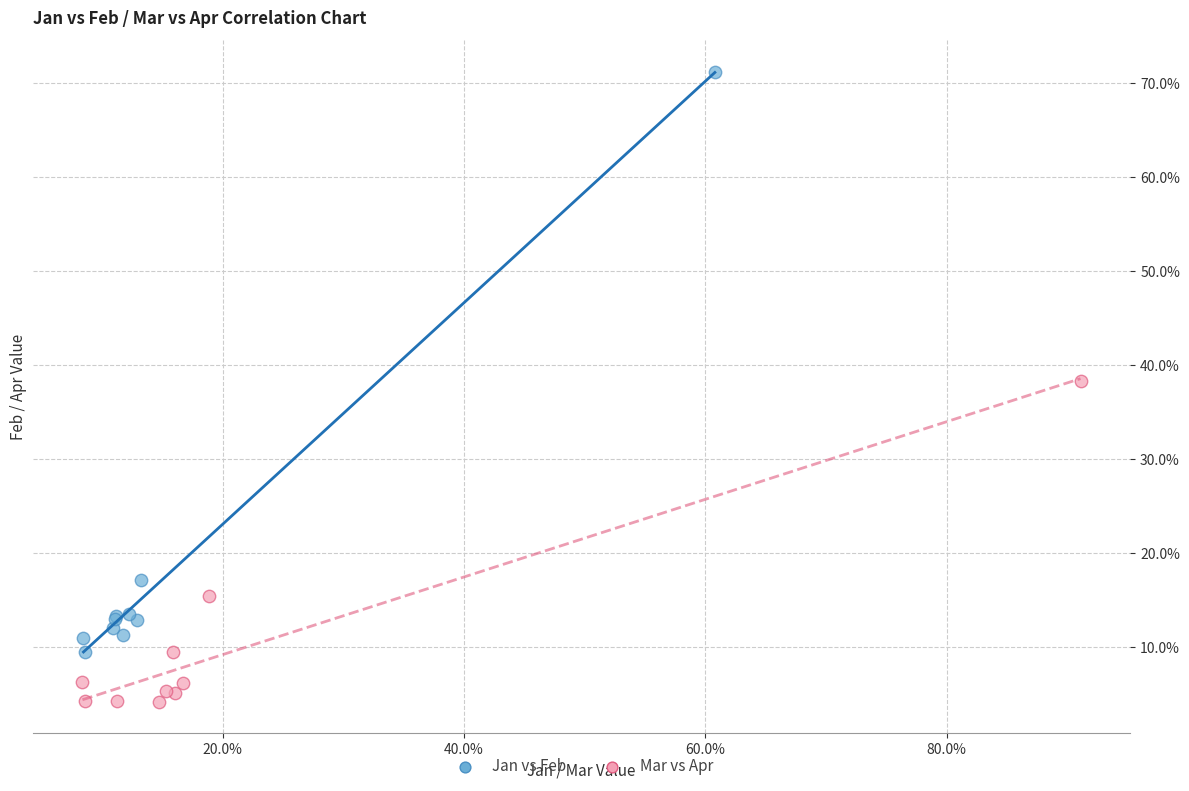

Which series contains the lowest Y value?

Mar vs Apr